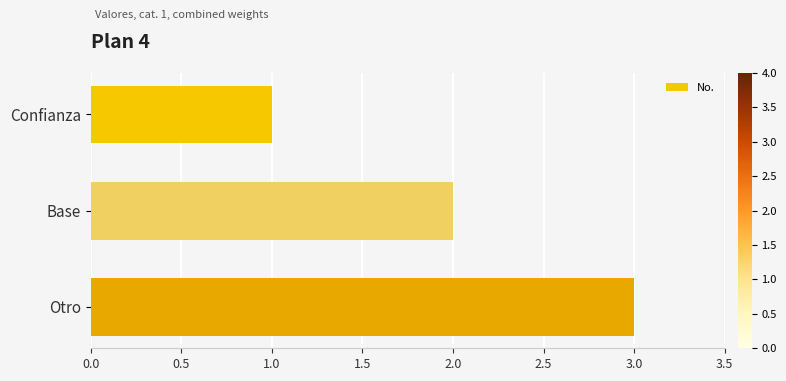

What is the sum of all values?

6